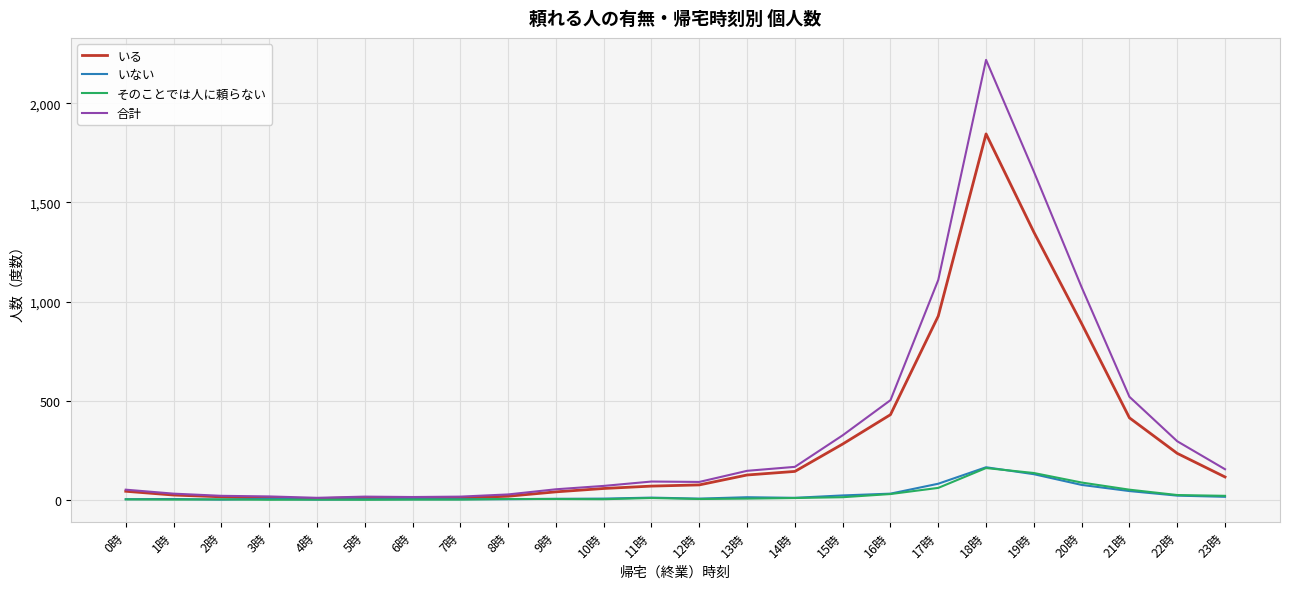

At which category is the sum across all series the highest?

18時